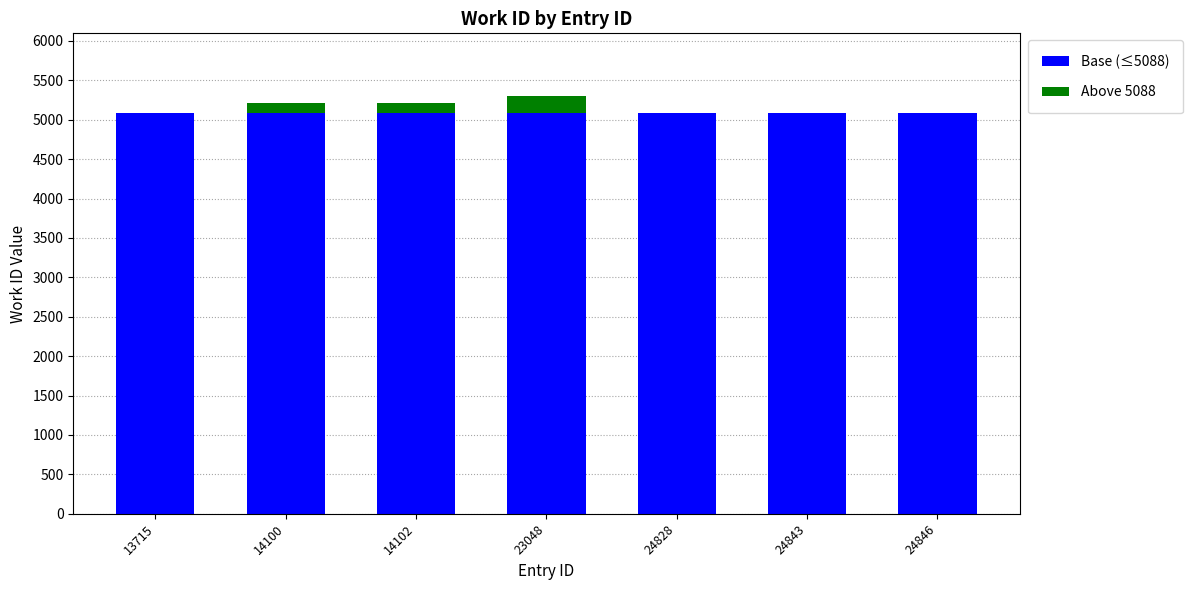

Count the number of data series in this chart.

2